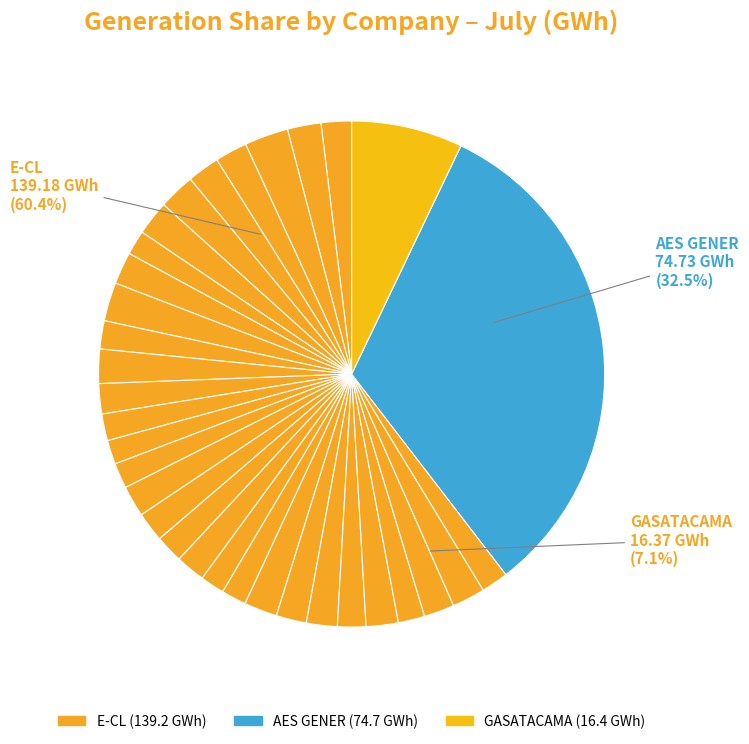

What percentage is NOT represented by 5?

96.2%